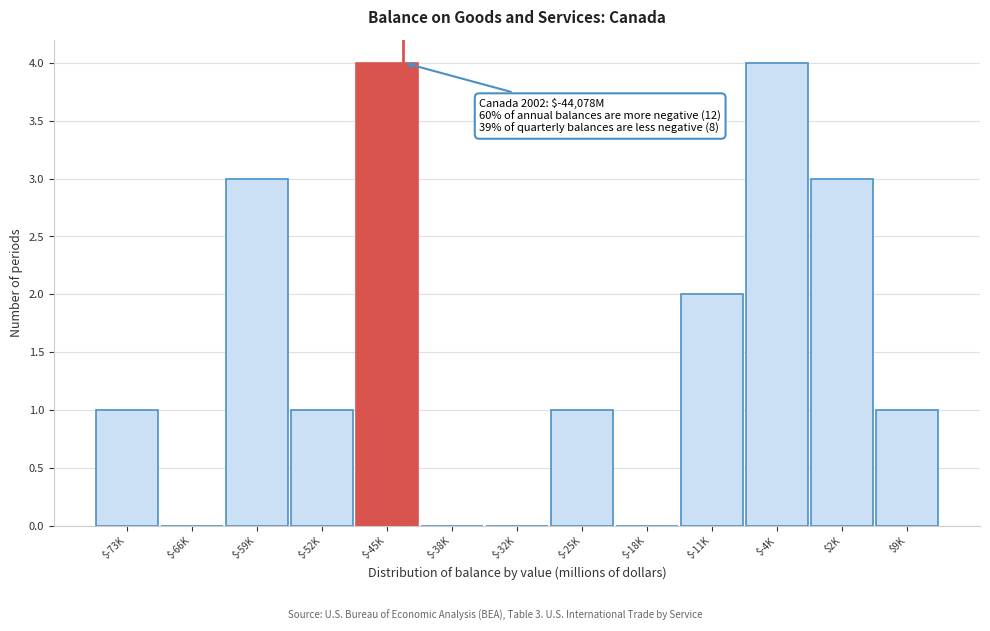

The value at $-45K is 4. True or false?

True